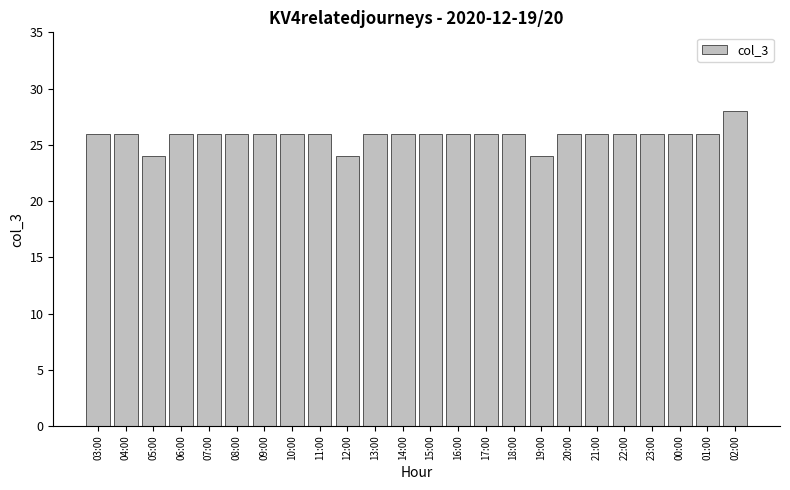

How many distinct data groups are displayed?

1